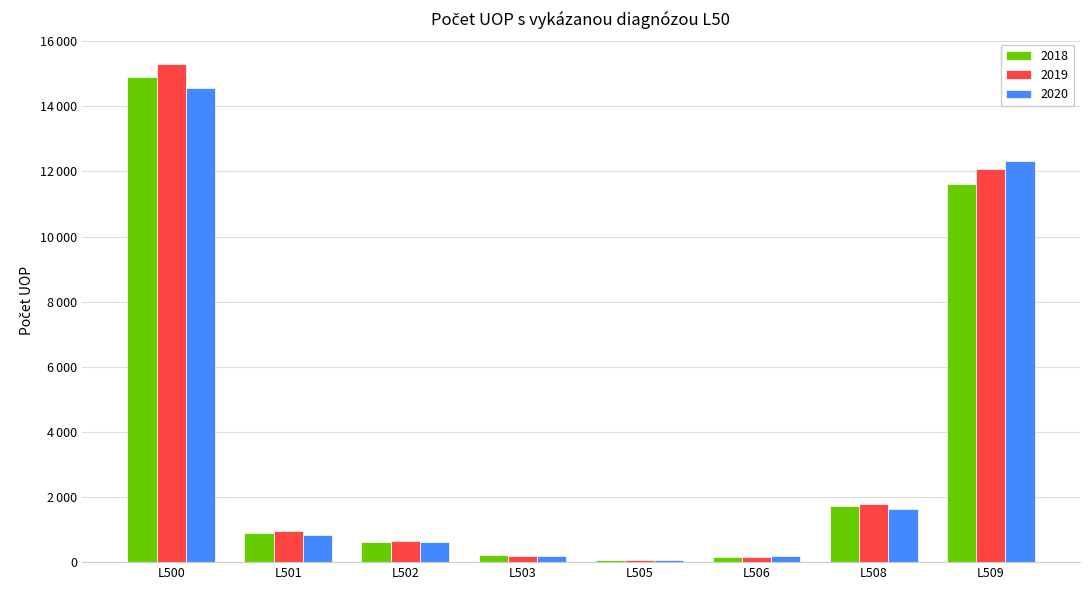

Which series has the widest spread of values?

2019